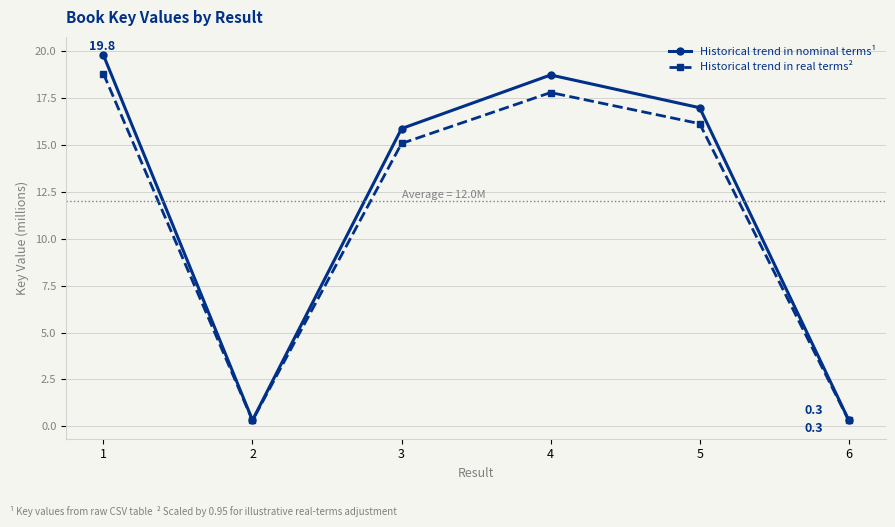

The Historical trend in real terms² series shows 10.0 at 5. True or false?

False